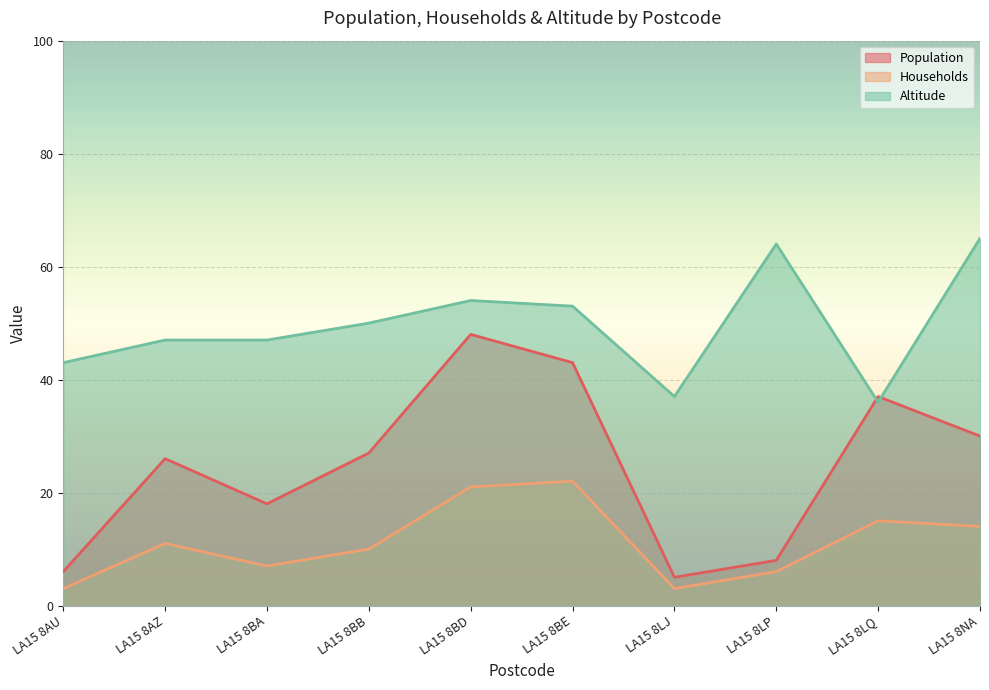

How many lines are shown in the chart?

3